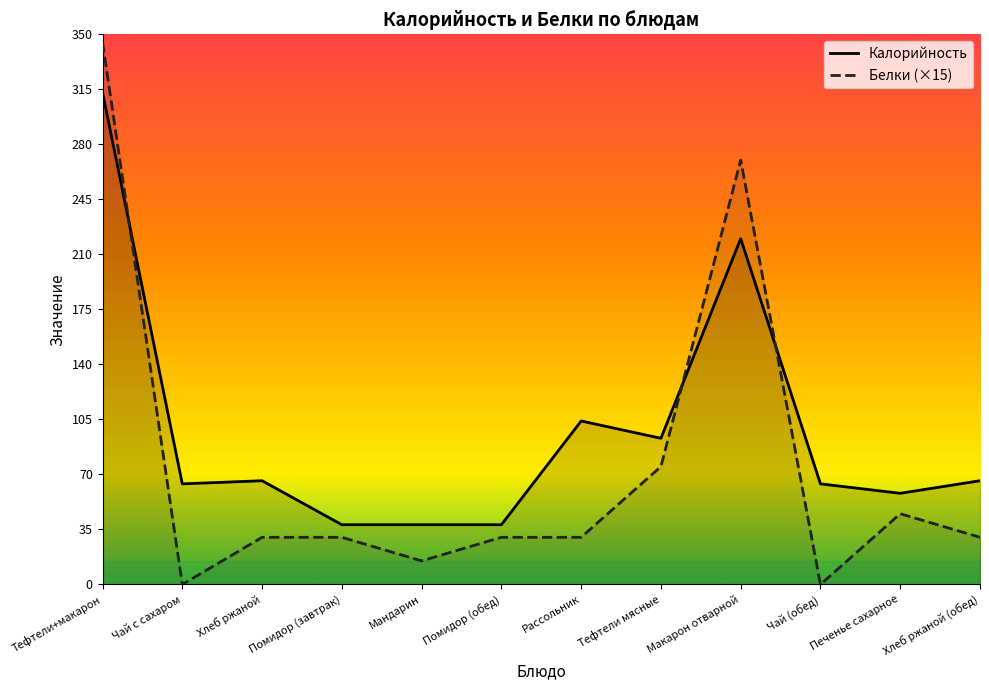

At Хлеб ржаной (обед), list the series in order from smallest to largest.

Белки (×15), Калорийность